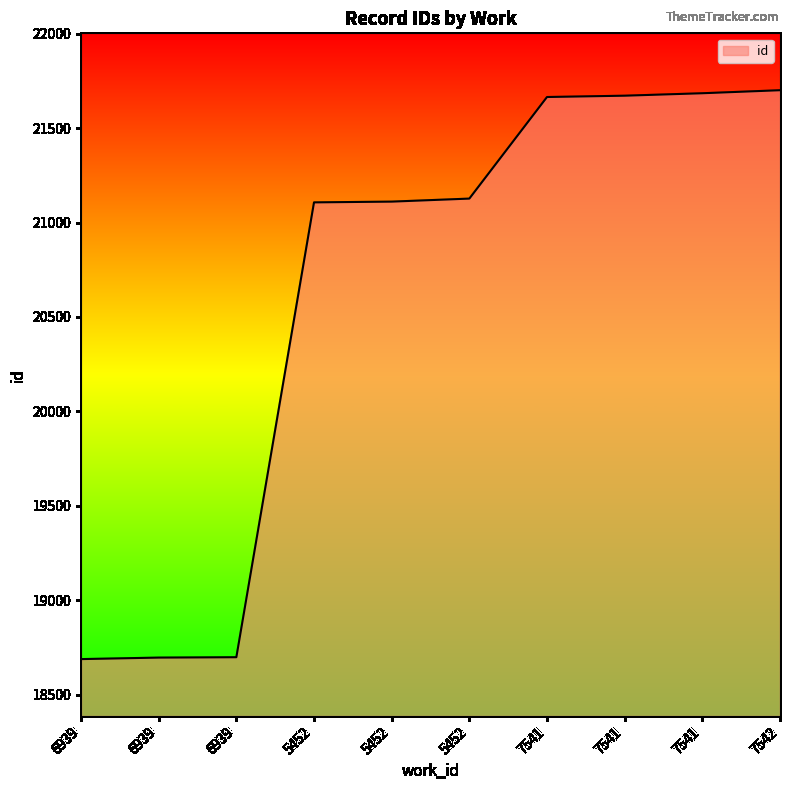

What is the change in value from 5452 to 5452?

+4